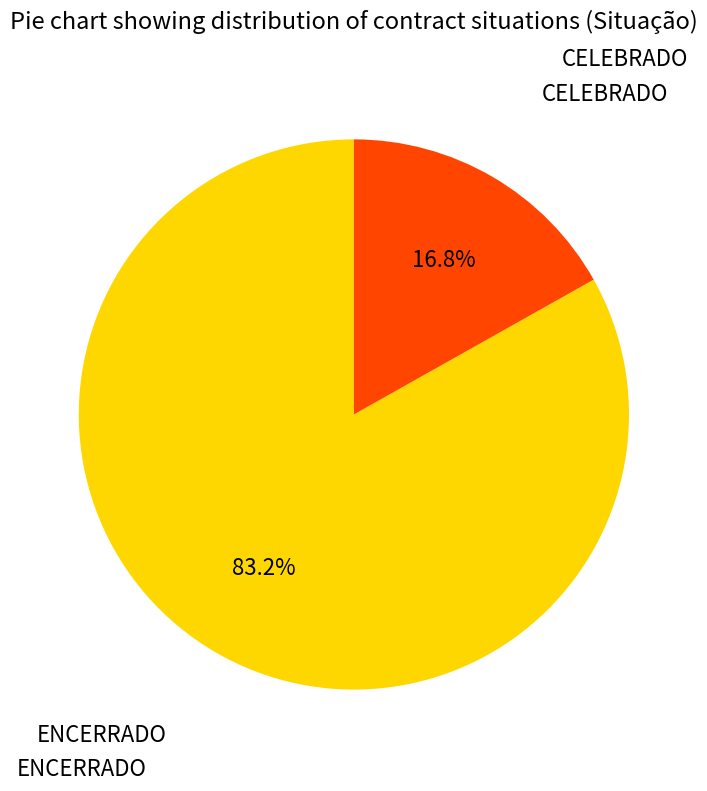

Does any single category account for the majority?

Yes